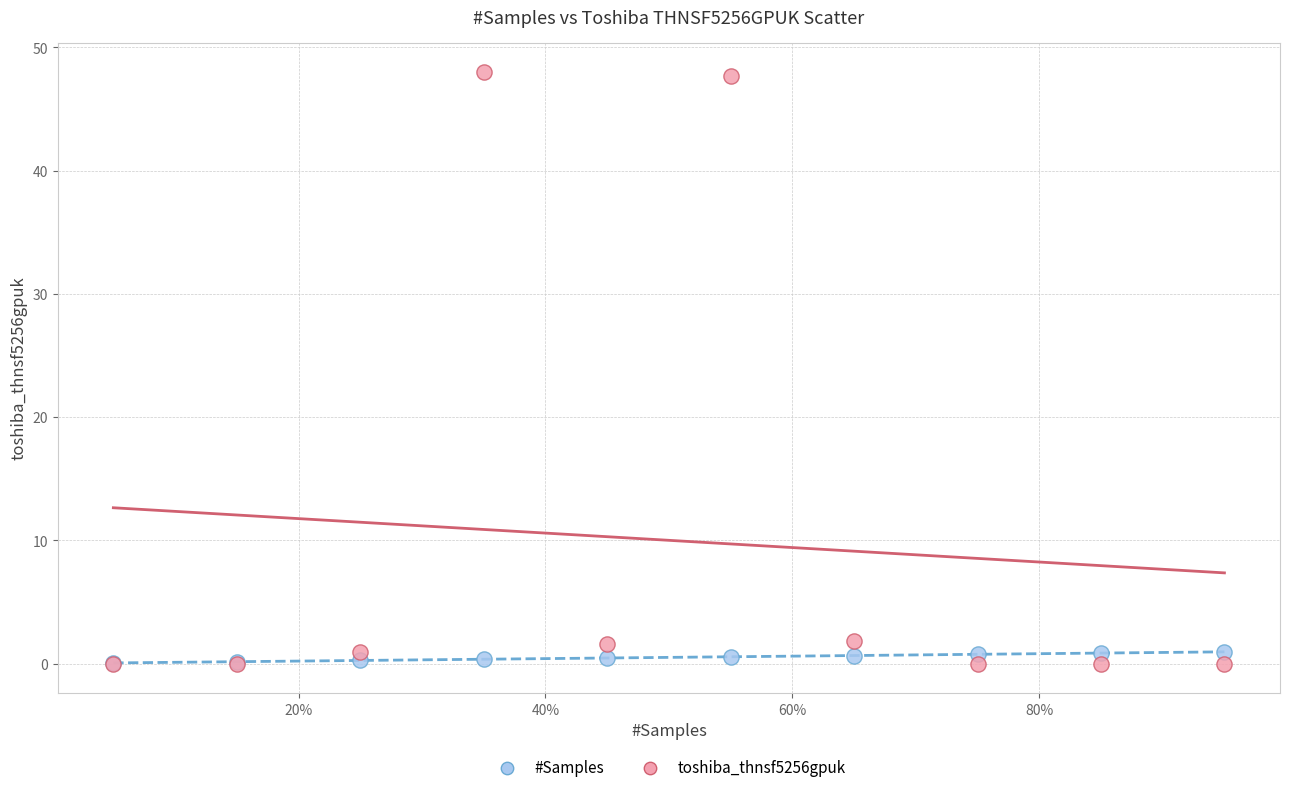

What are all the series names shown in the legend?

#Samples, toshiba_thnsf5256gpuk